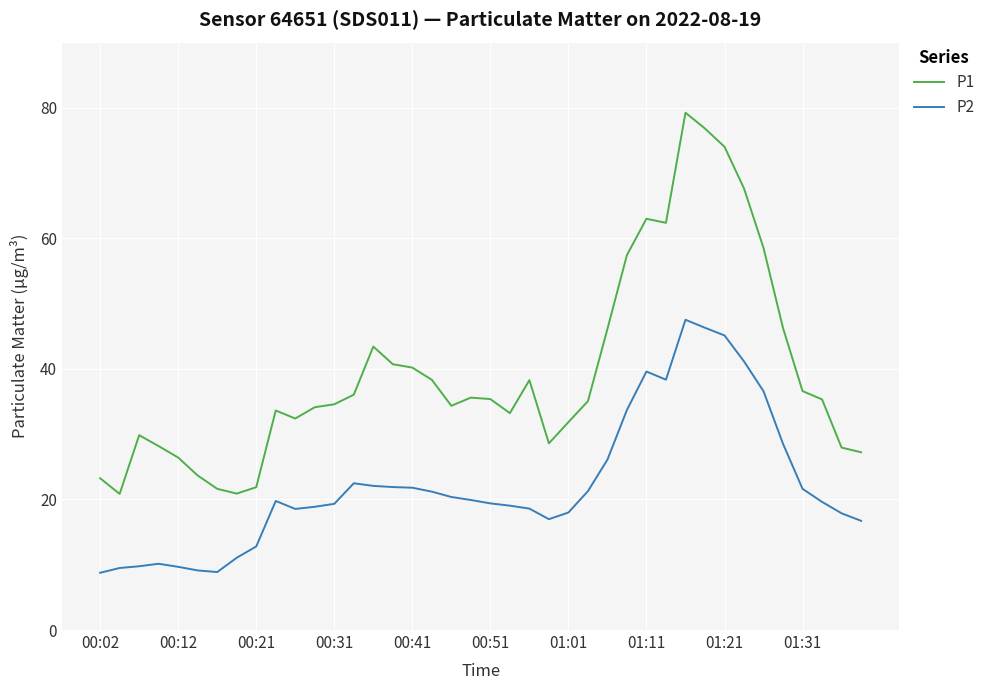

Which series has the largest total across all categories?

P1